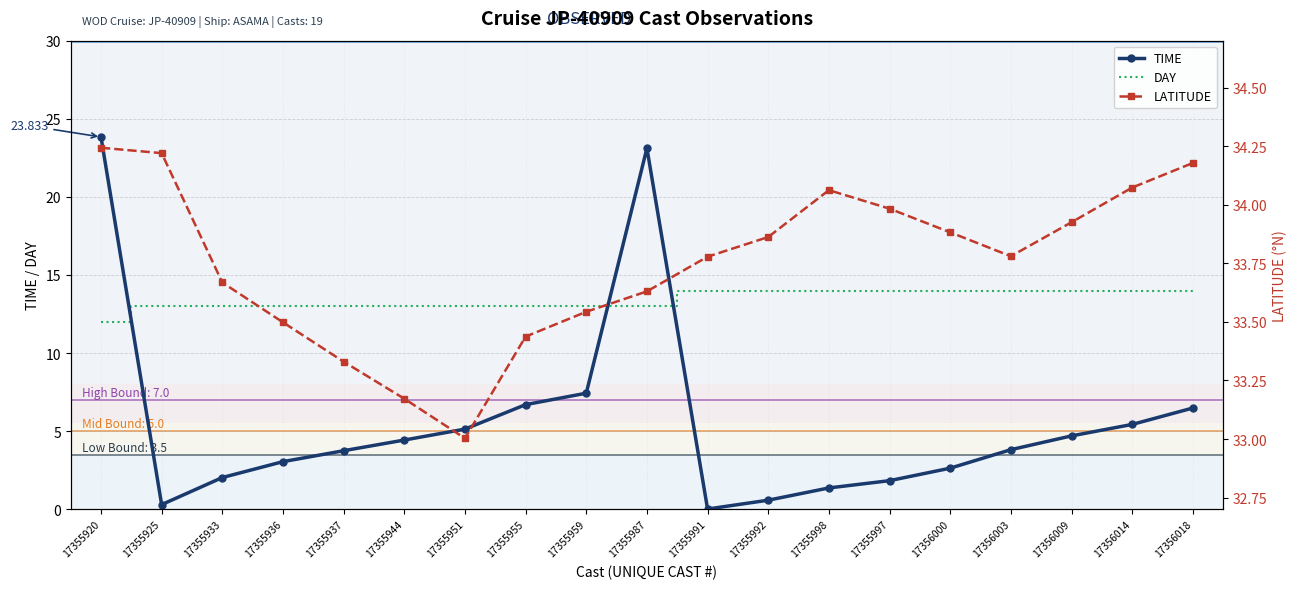

Which series changed the most between 17355936 and 17356000?

DAY